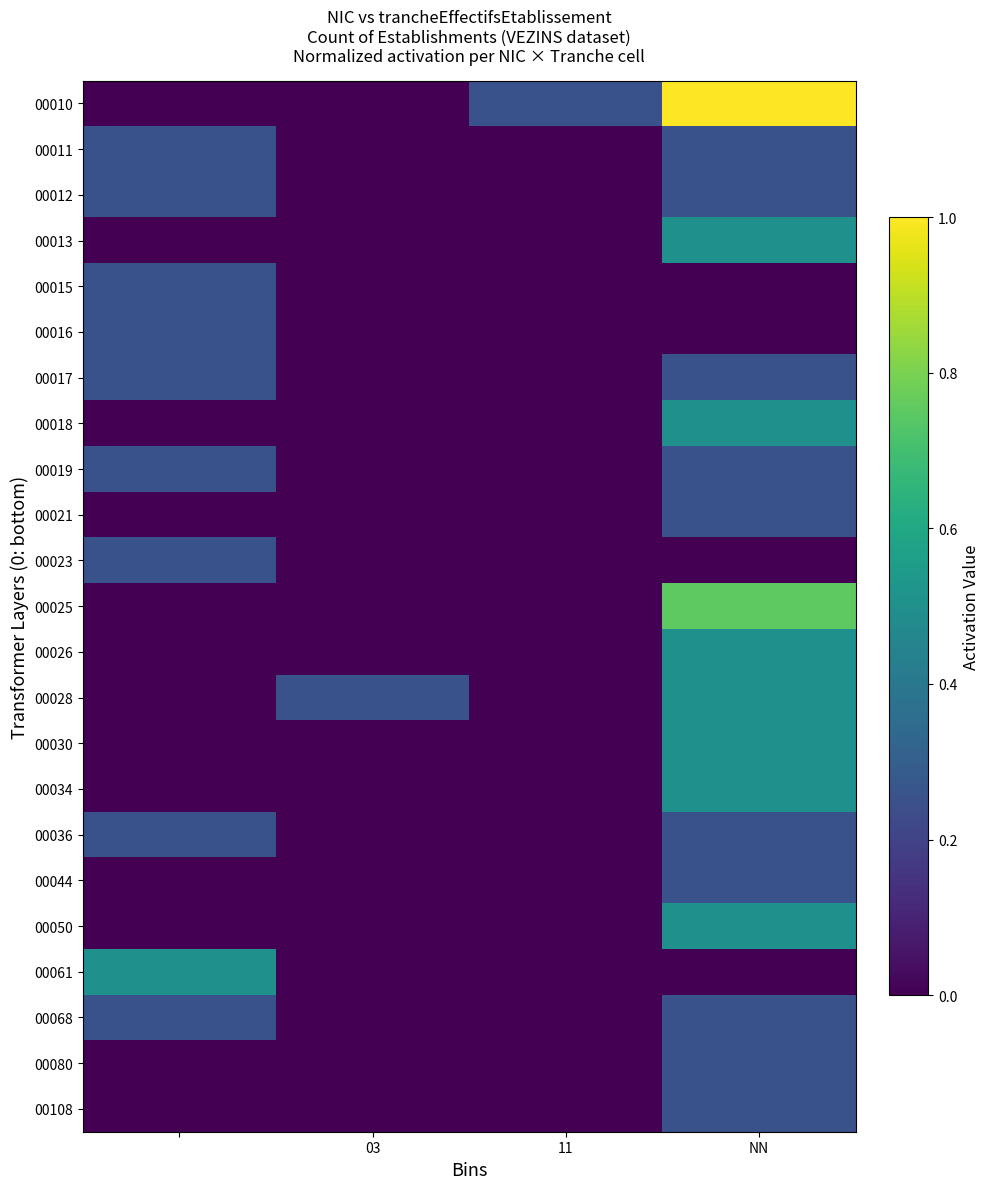

Count the number of data series in this chart.

23